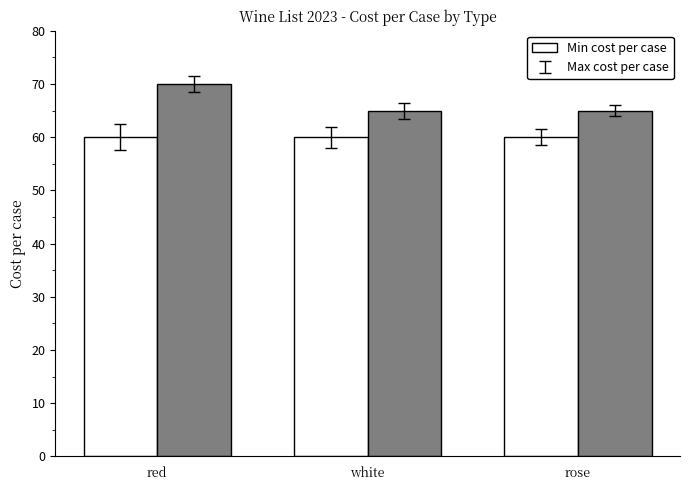

What is the value of the Max cost per case bar at the 2nd from the left?

65